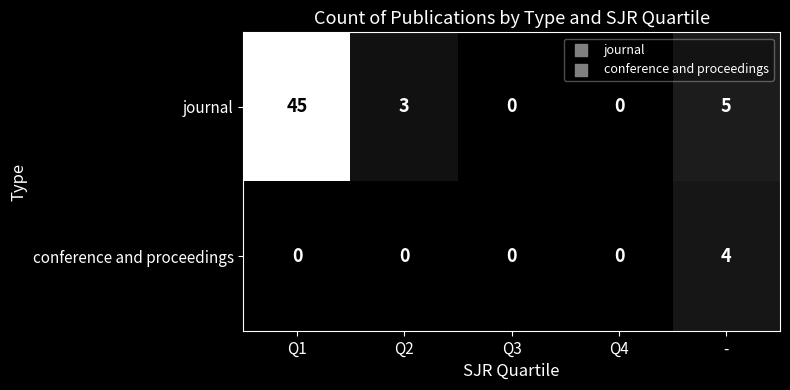

What is the total value across all series at Q2?

3